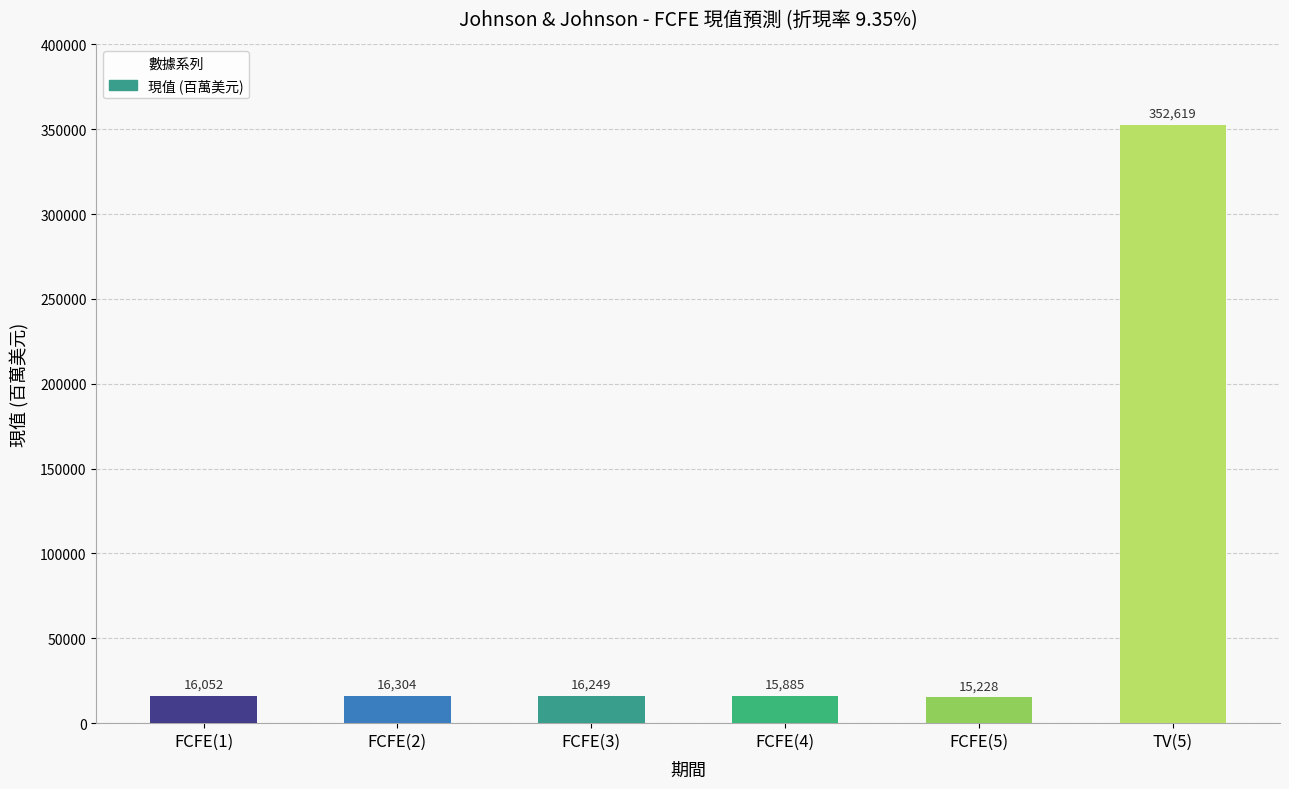

What is the sum of all values?

432337